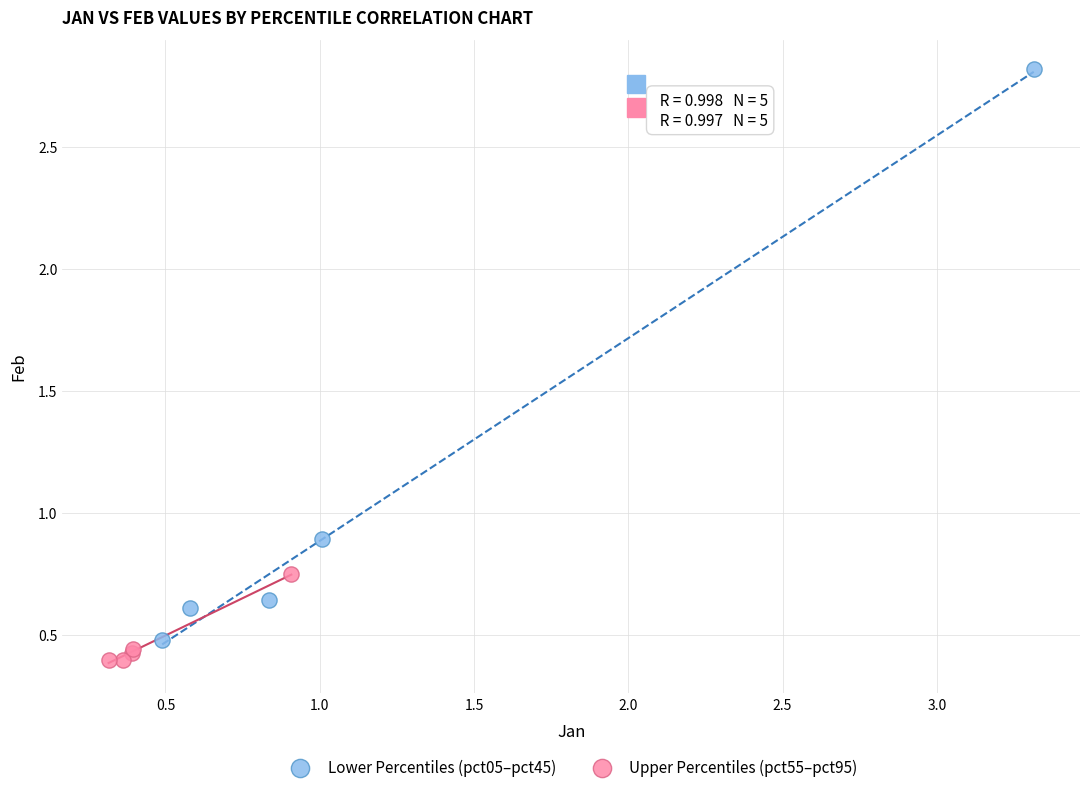

Which series contains the lowest Y value?

Upper Percentiles (pct55–pct95)